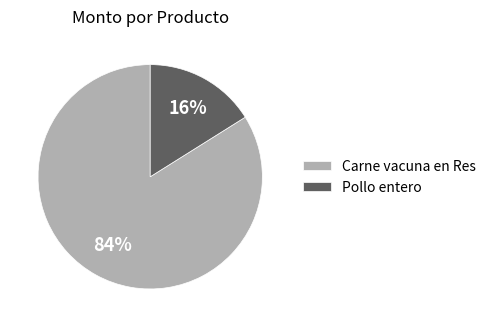

What is the majority slice?

Carne vacuna en Res